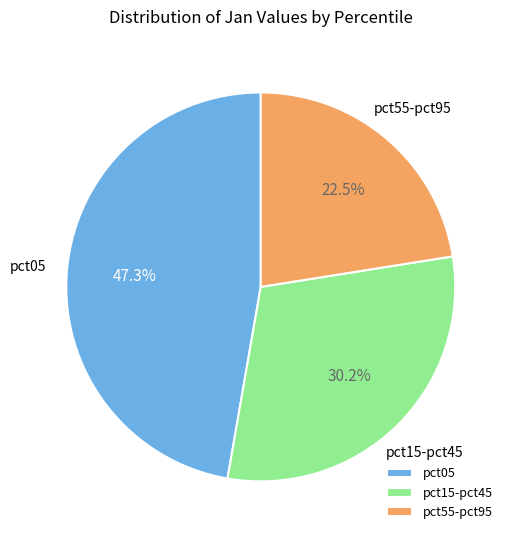

Is the sum of pct05 and pct15-pct45 greater than half?

Yes